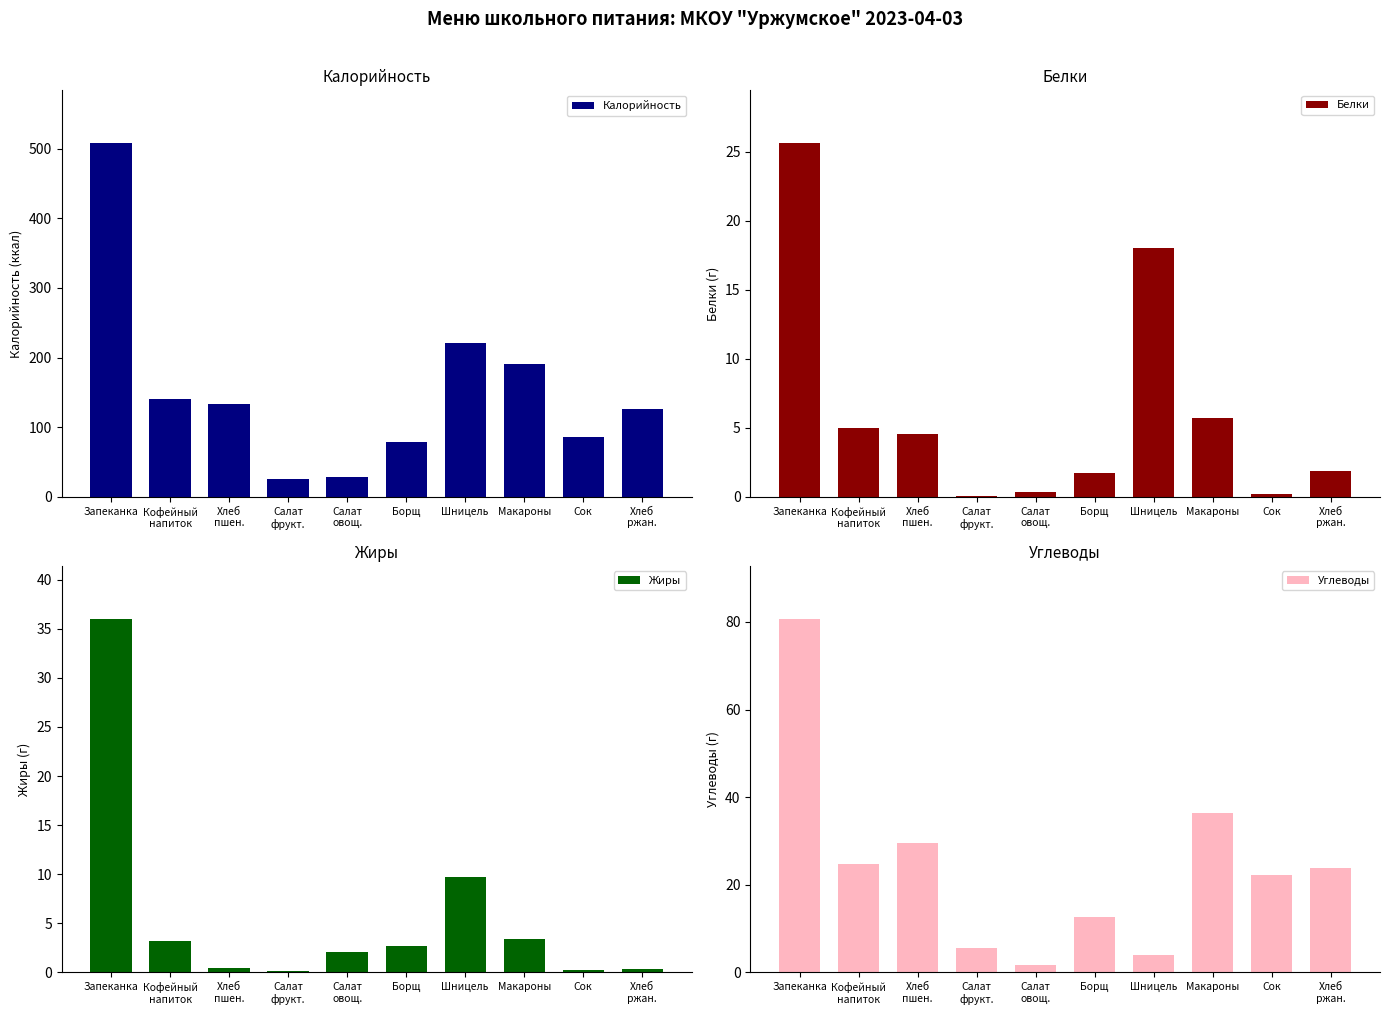

Rank the categories by Углеводы value from highest to lowest.

Запеканка, Макароны, Хлеб
пшен., Кофейный
напиток, Хлеб
ржан., Сок, Борщ, Салат
фрукт., Шницель, Салат
овощ.